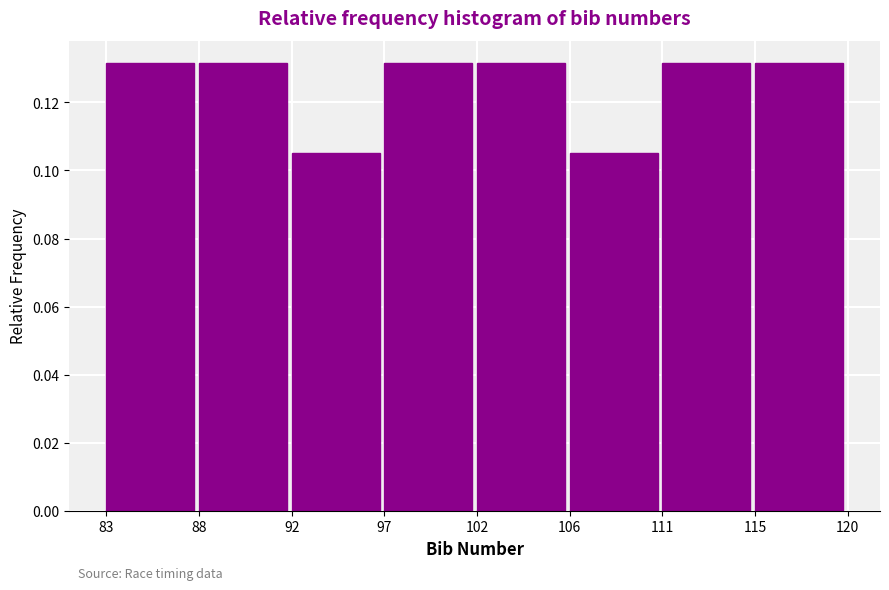

How many values are between 0 and 1?

8